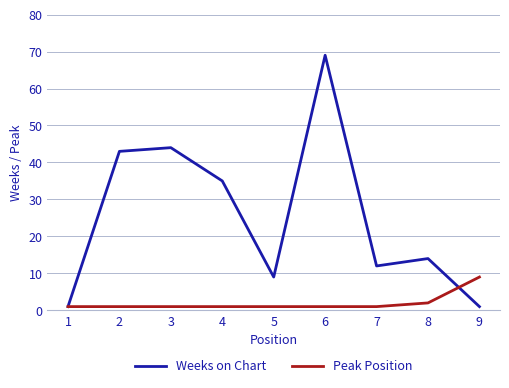

What is the average value of the Weeks on Chart series?

25